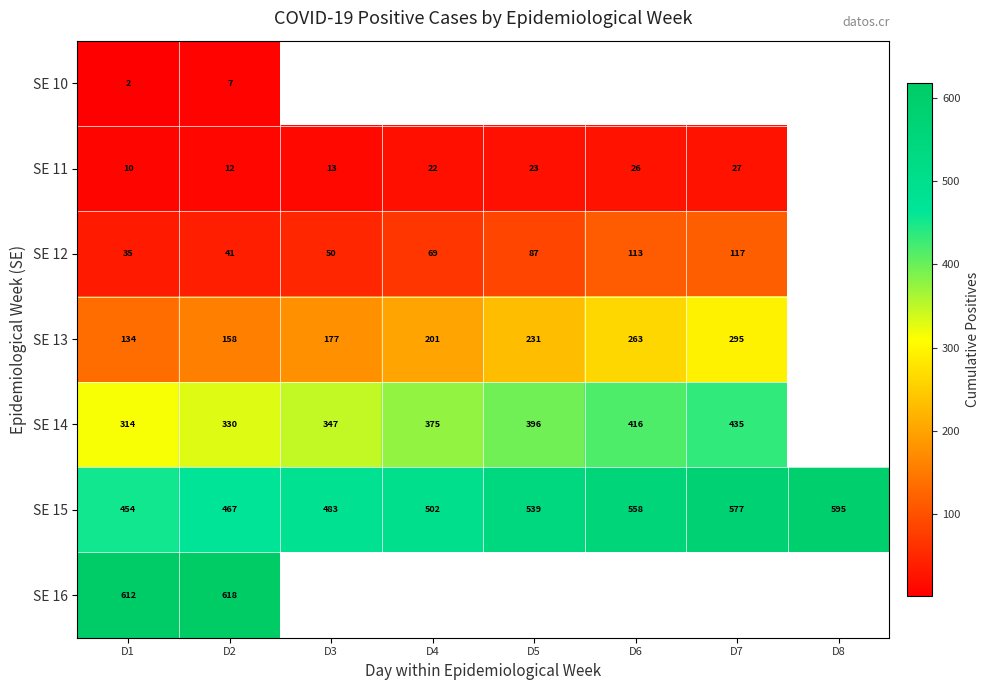

What is the total value across all series at D1?

1561